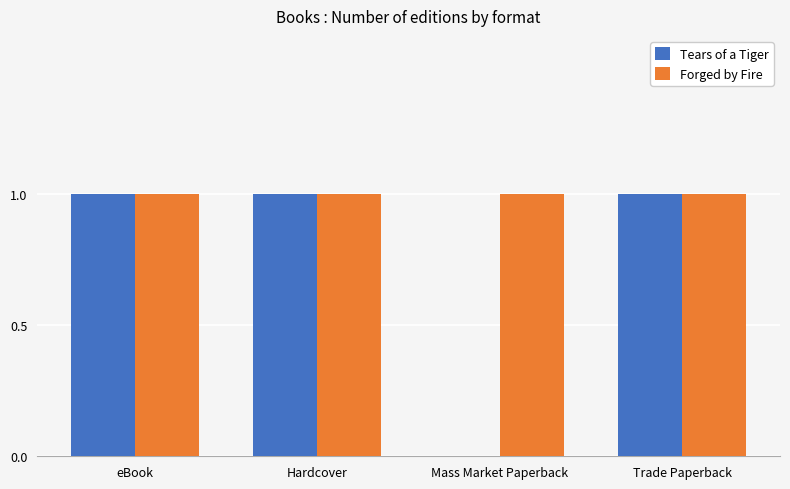

What is the sum of all Tears of a Tiger values?

3